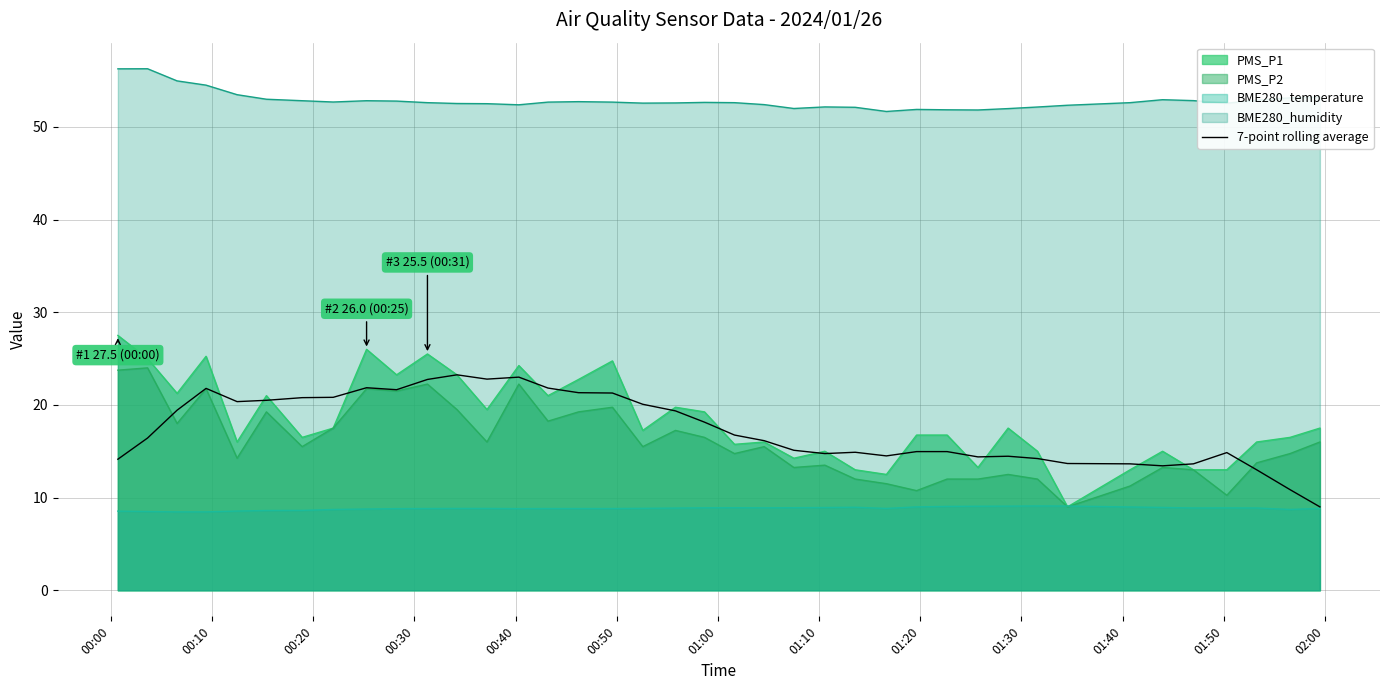

What is the minimum value shown in the chart?

8.5